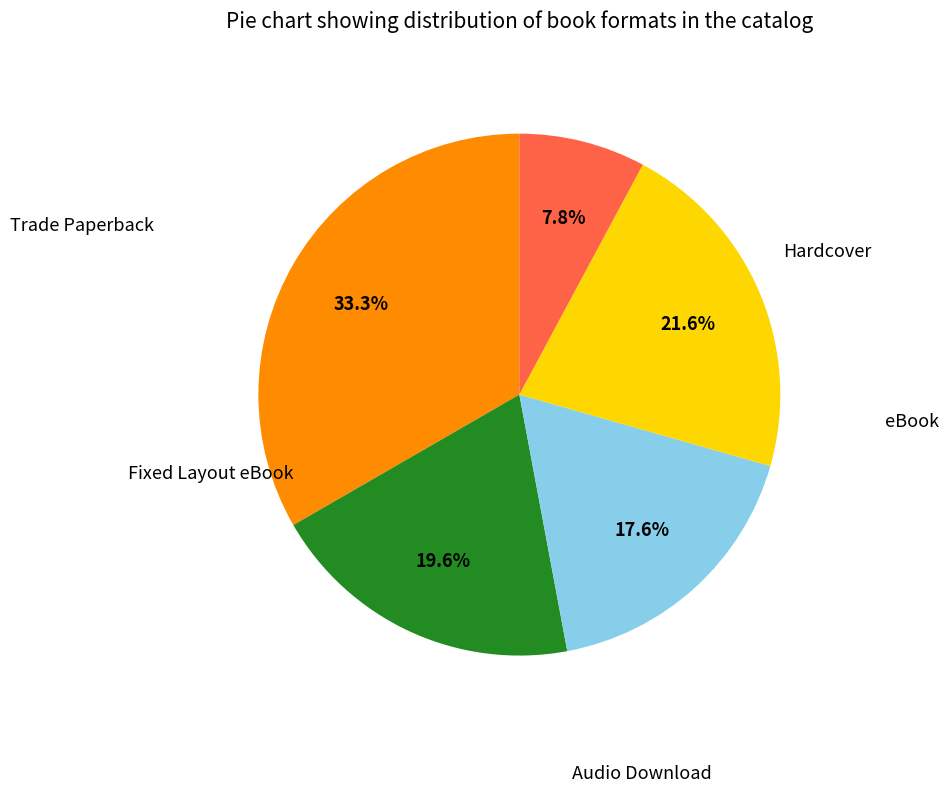

Between Fixed Layout eBook and Hardcover, which is larger?

Hardcover